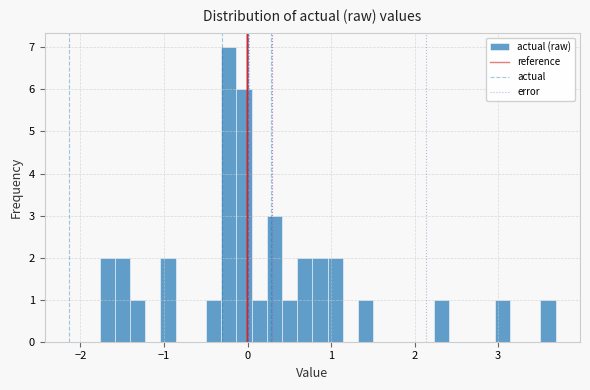

Around what value on the x-axis is the tallest bar? Give the approximate position of its centre, as read against the axis.

-0.2